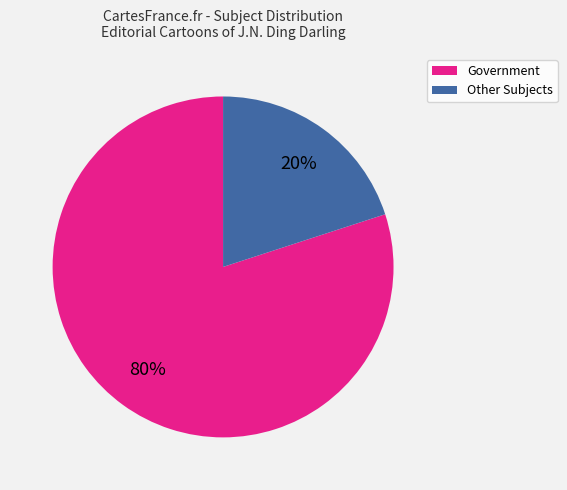

To the nearest percent, what is the difference between the largest and smallest slice percentages?

60%